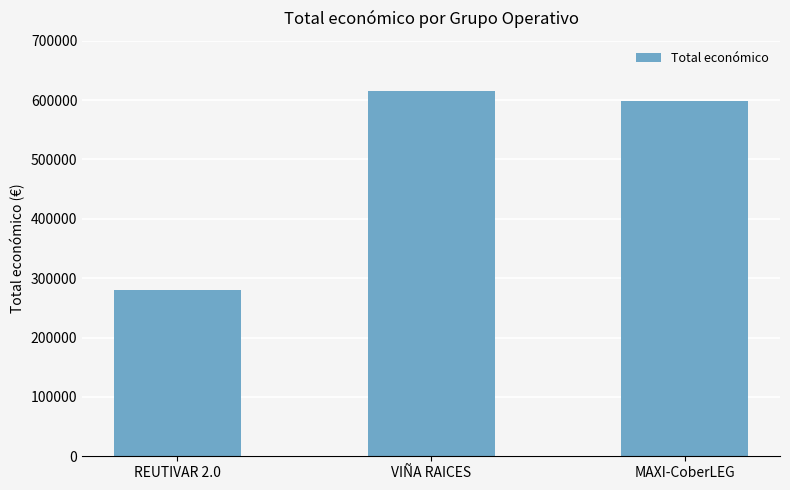

The value at MAXI-CoberLEG is 338064. True or false?

False